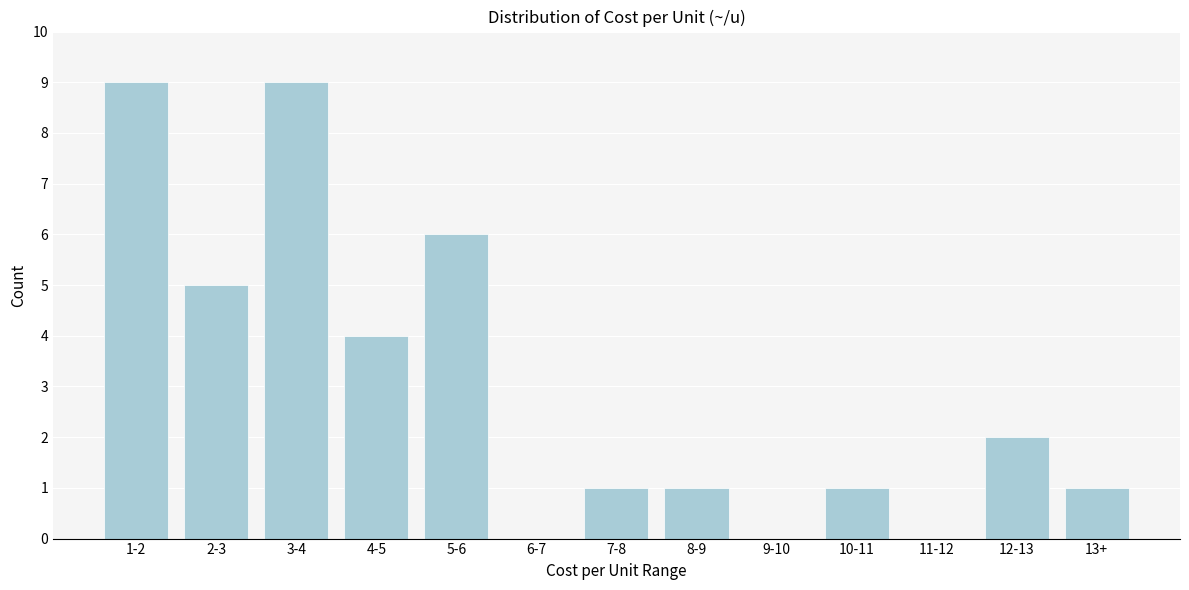

Reading right to left, extract all data points from this chart.

13+=1	12-13=2	11-12=0	10-11=1	9-10=0	8-9=1	7-8=1	6-7=0	5-6=6	4-5=4	3-4=9	2-3=5	1-2=9